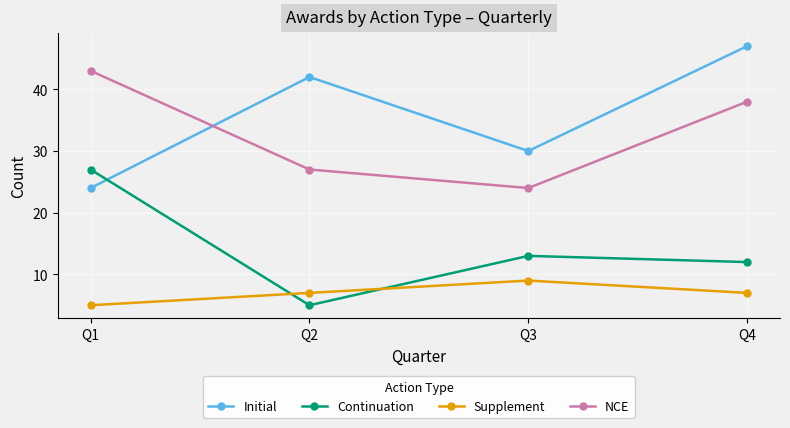

What is the approximate value of Continuation at Q4, to the nearest 5?

10